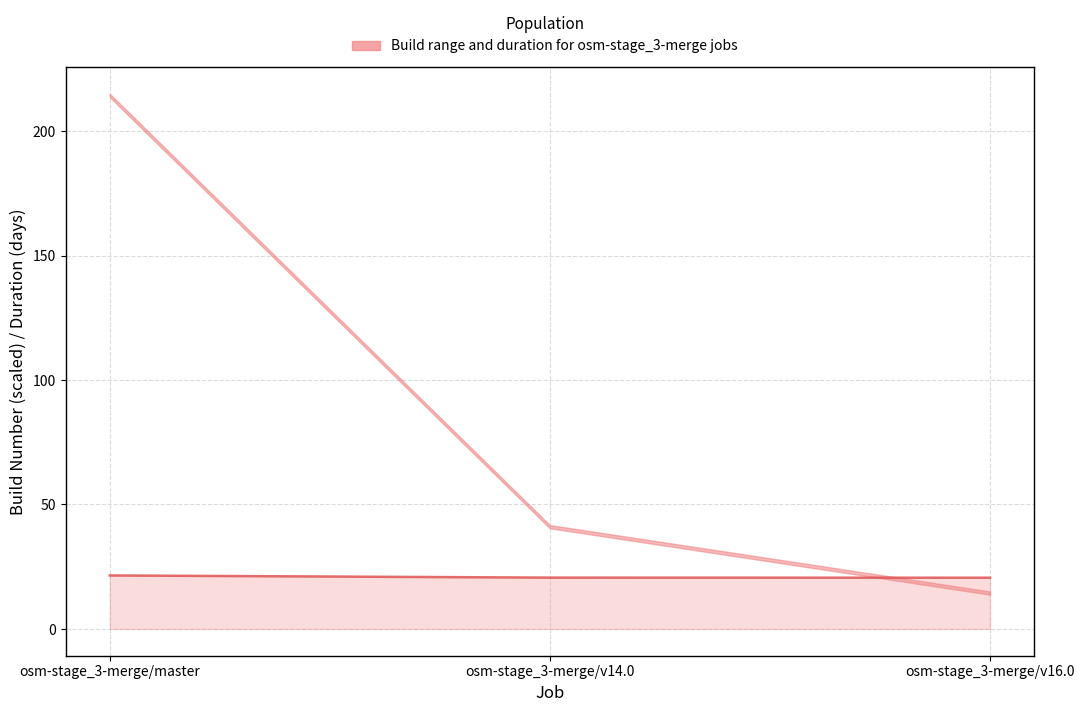

List the labels in order of value, smallest first.

osm-stage_3-merge/v16.0, osm-stage_3-merge/v14.0, osm-stage_3-merge/master